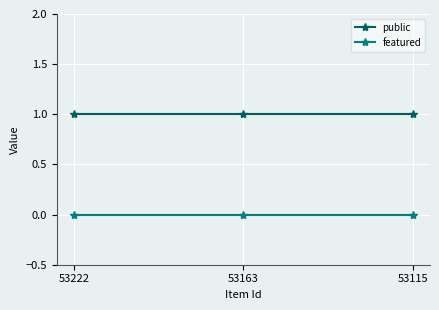

How many lines are shown in the chart?

2